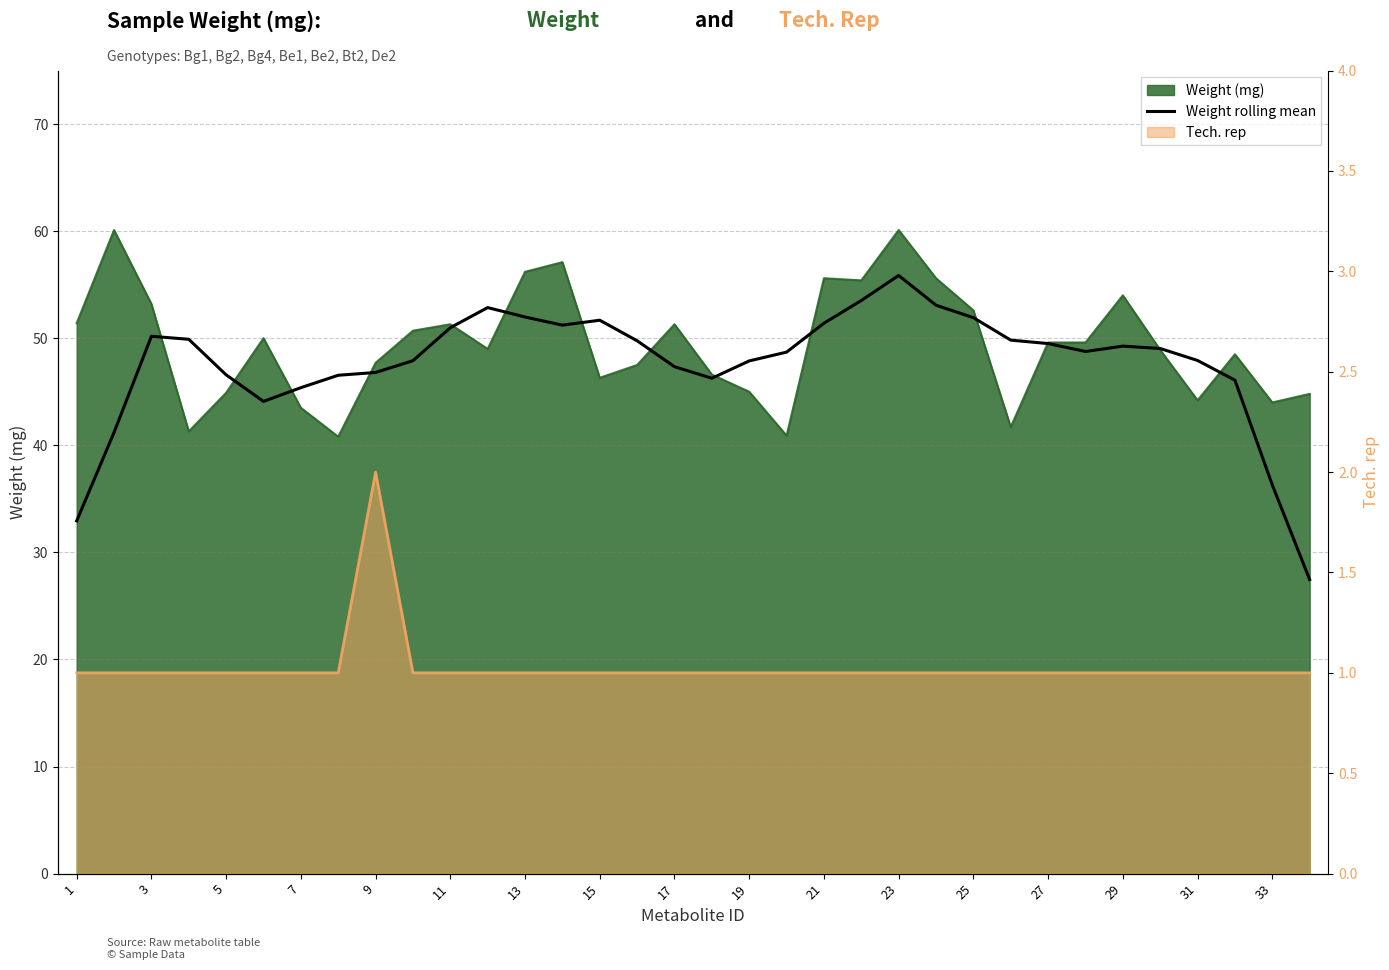

Does the chart display data point markers on the line(s)?

No